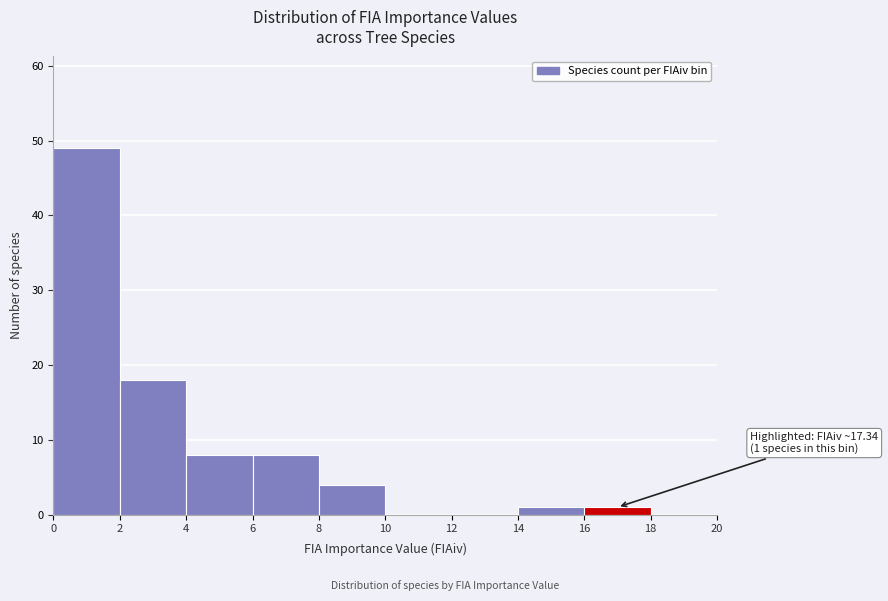

Which range on the x-axis has the tallest bar?

0 to 2